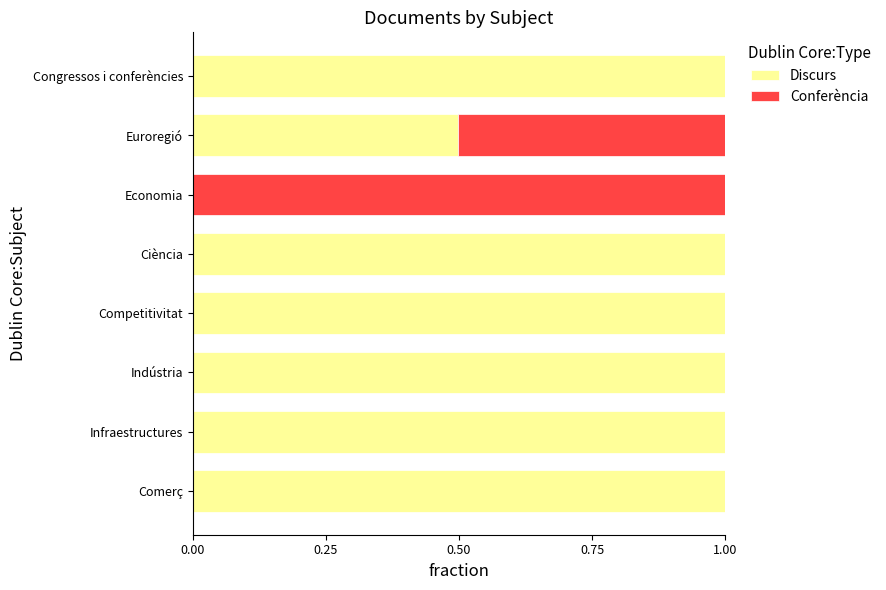

The value of Discurs at Indústria is 1.0. True or false?

True